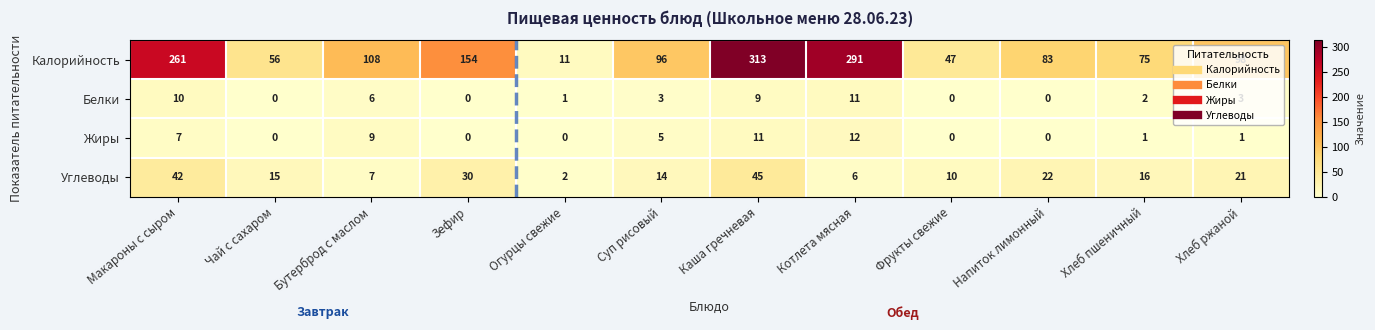

What is the difference between the maximum and minimum values in the Калорийность series?

302